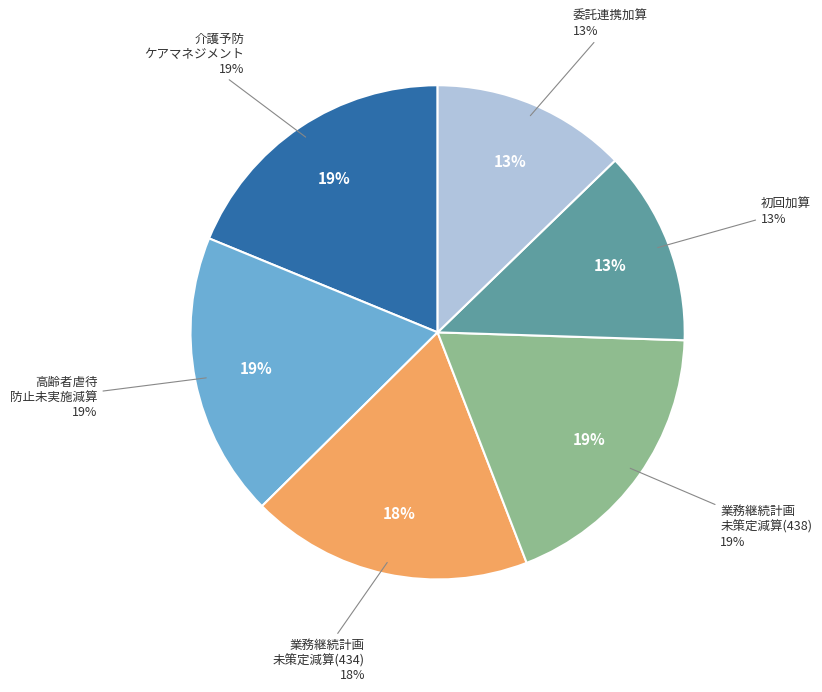

Rank the categories by value from highest to lowest.

介護予防ケアマネジメント, 高齢者虐待防止措置未実施減算, 業務継続計画未策定減算(438), 業務継続計画未策定減算(434), 介護予防ケア初回加算, 介護予防ケア委託連携加算